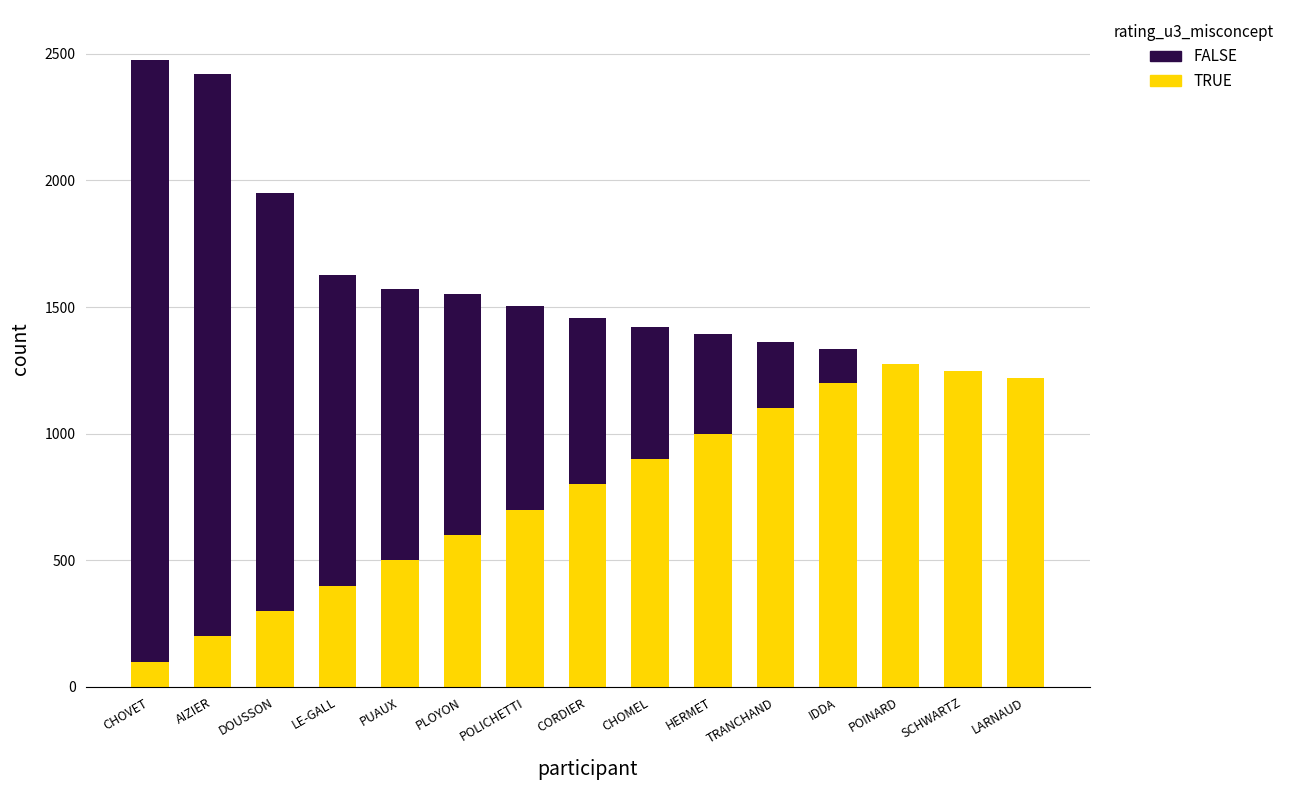

The value of TRUE at LE-GALL is 400. True or false?

True